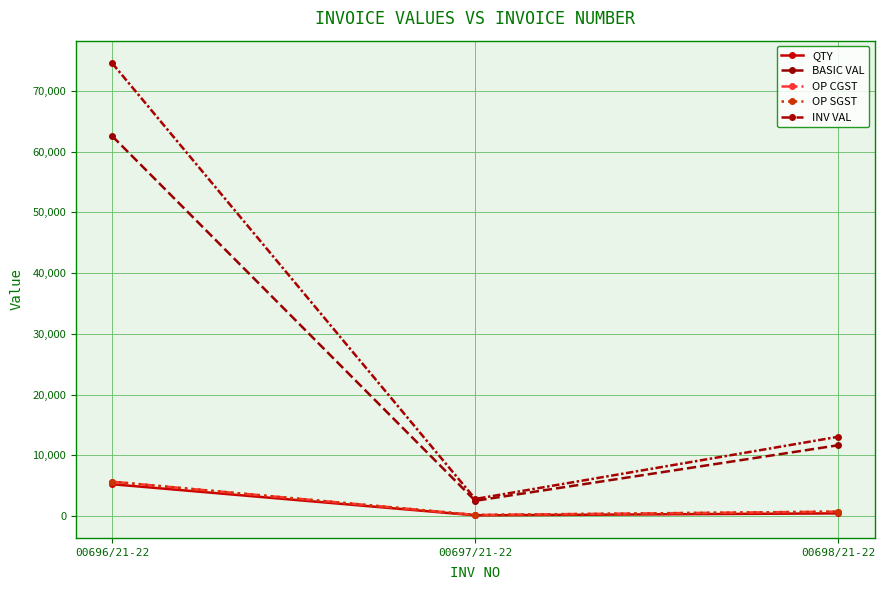

The value of OP CGST at 00698/21-22 is 1101.0. True or false?

False